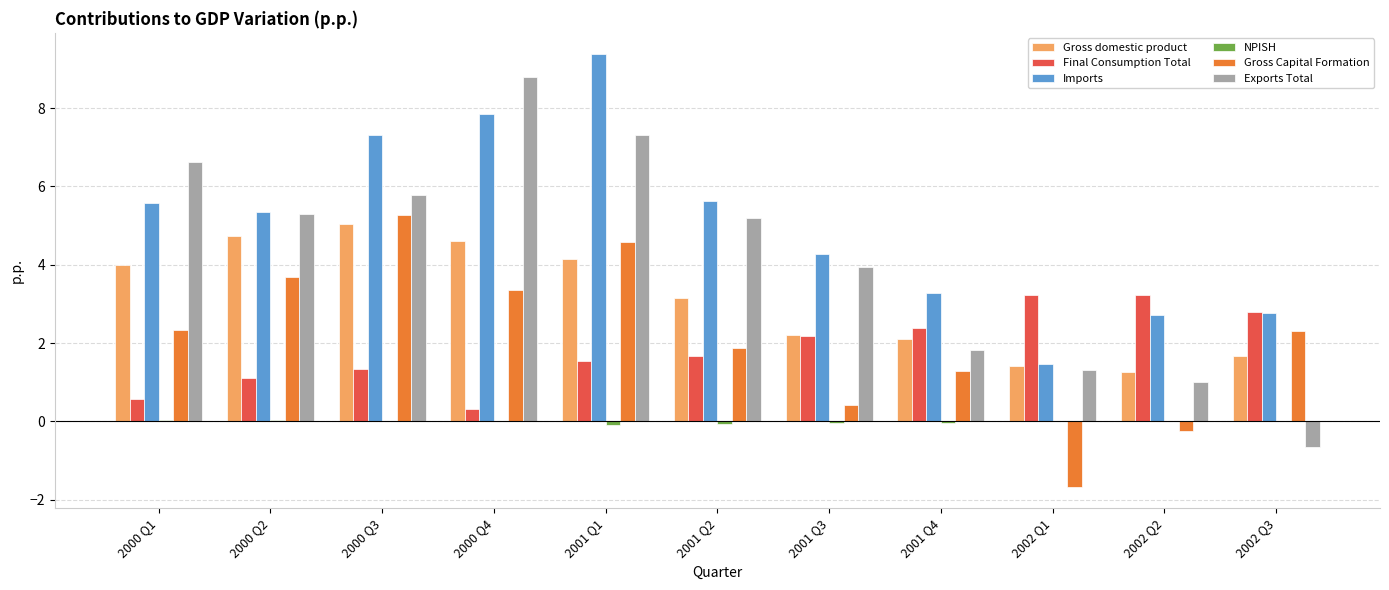

What is the total value across all series at 2001 Q1?

26.9